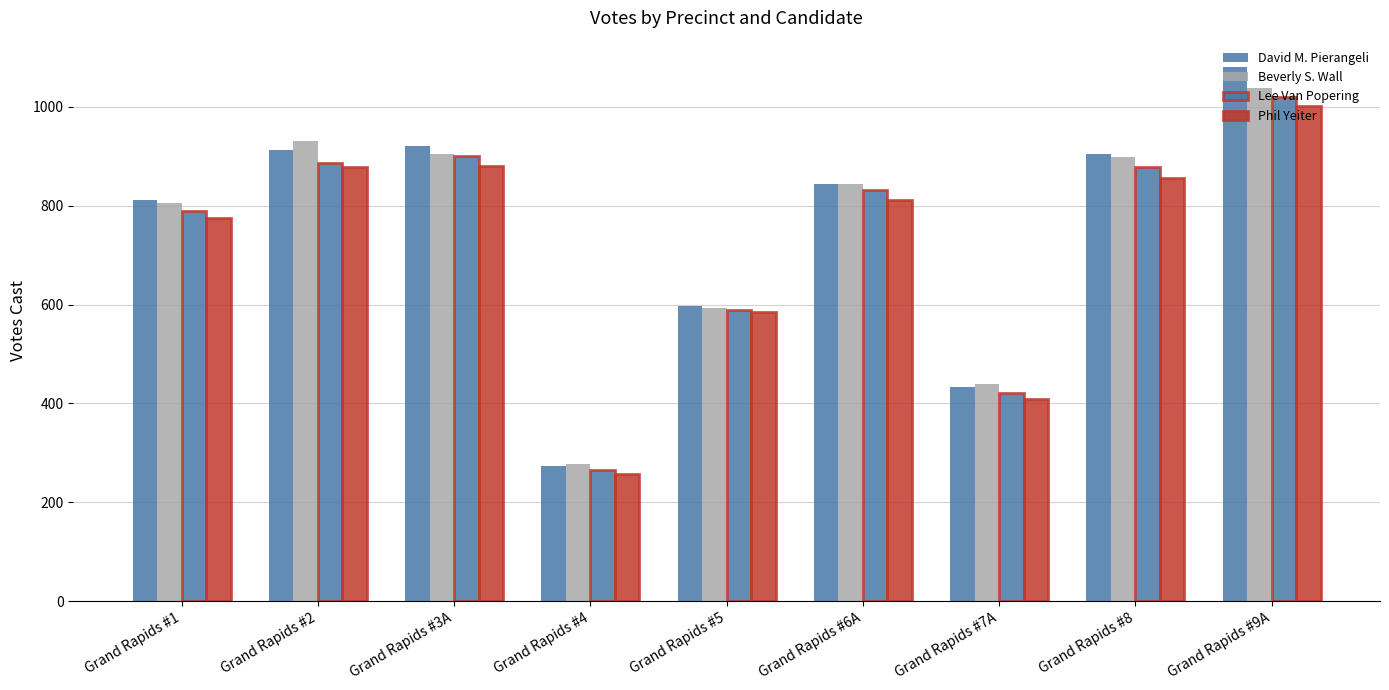

What is the sum of the Phil Yeiter values at Grand Rapids #8 and Grand Rapids #3A?

1737